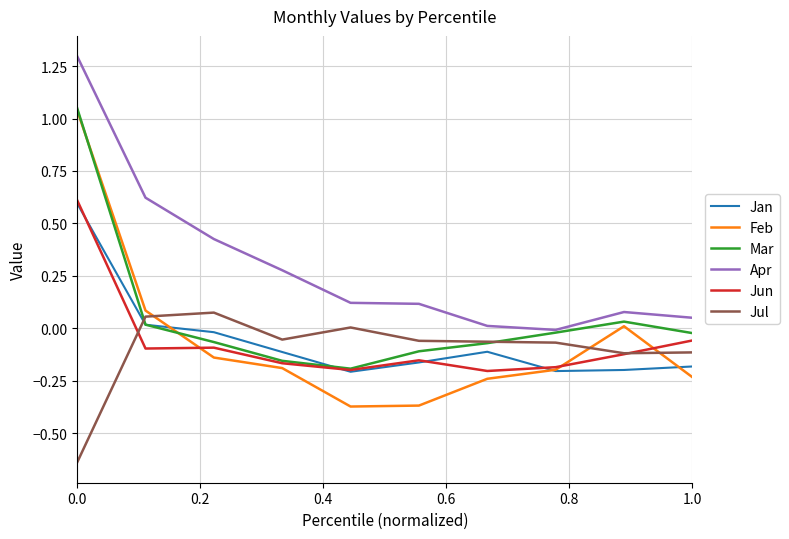

Which series has the widest spread of values?

Feb